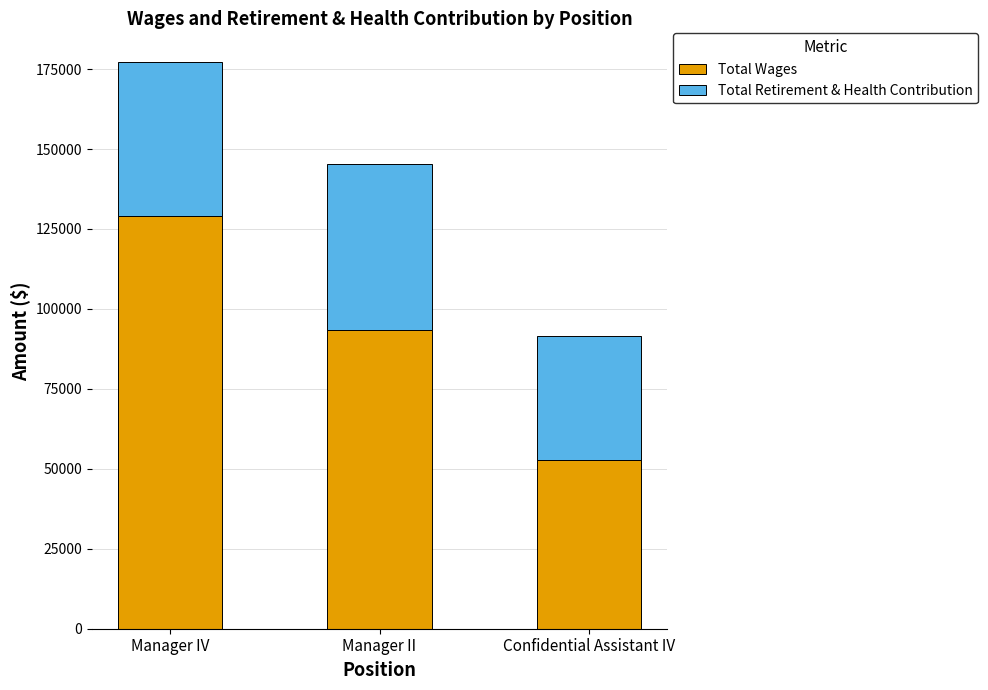

What is the total value across all series at Manager IV?

177307